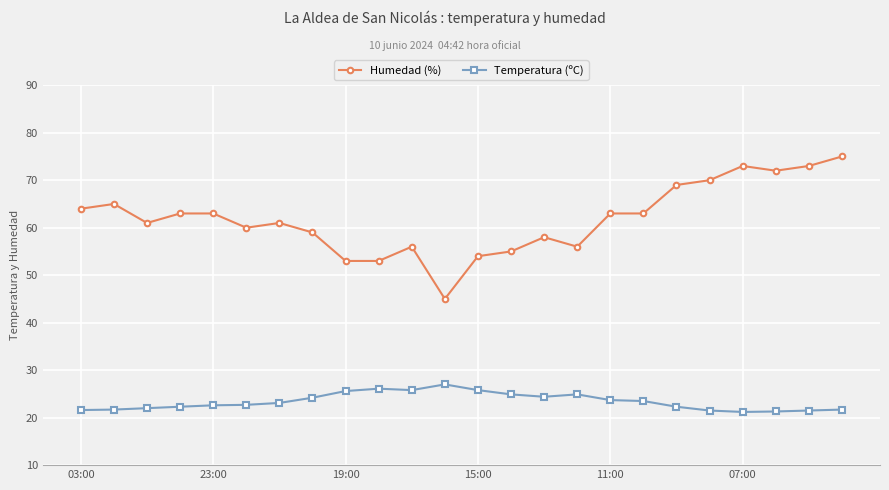

At how many categories does at least one series exceed 41?

24